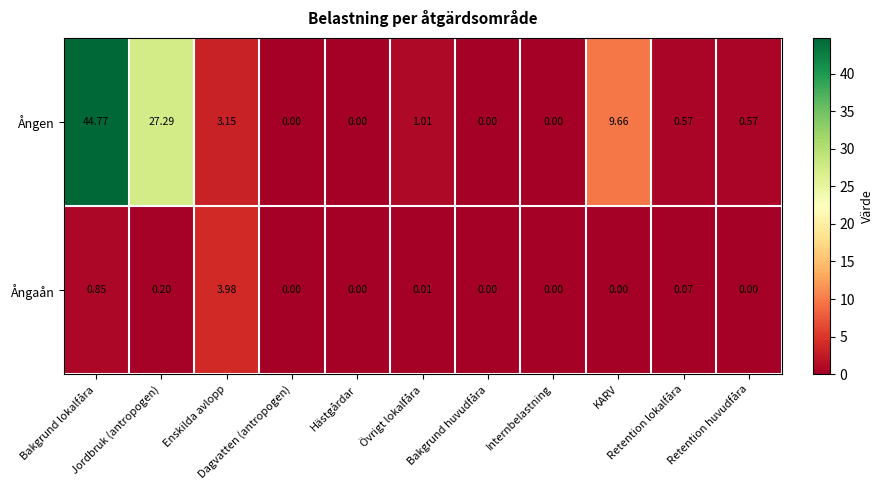

Rank the series by their maximum value, from highest to lowest.

Ången, Ångaån